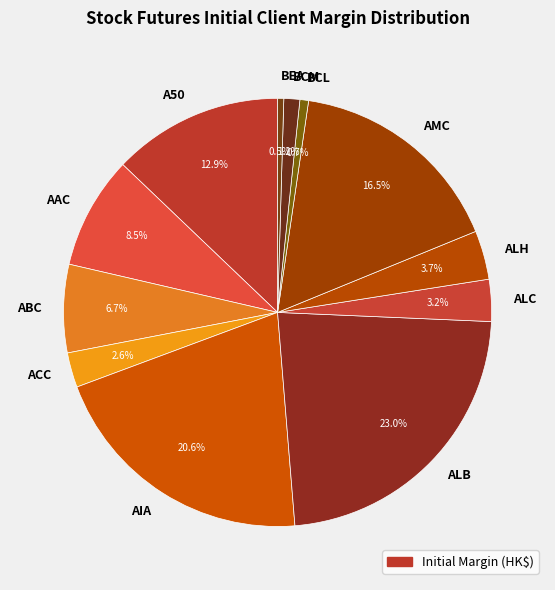

Approximately how many times larger is the value at ALC compared to ABC?

0.5